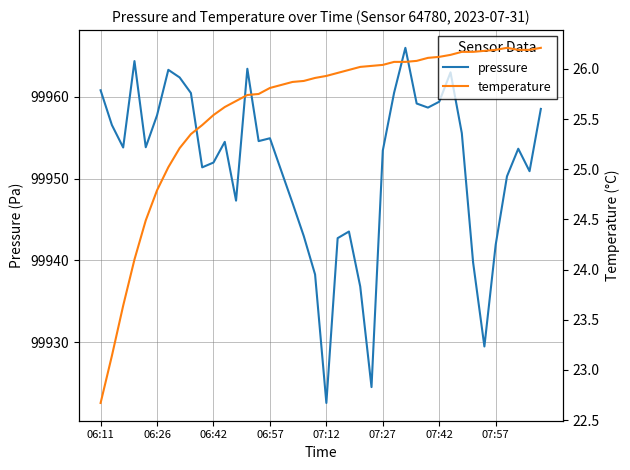

What is the spread (max minus min) of values at 18?

99917.1